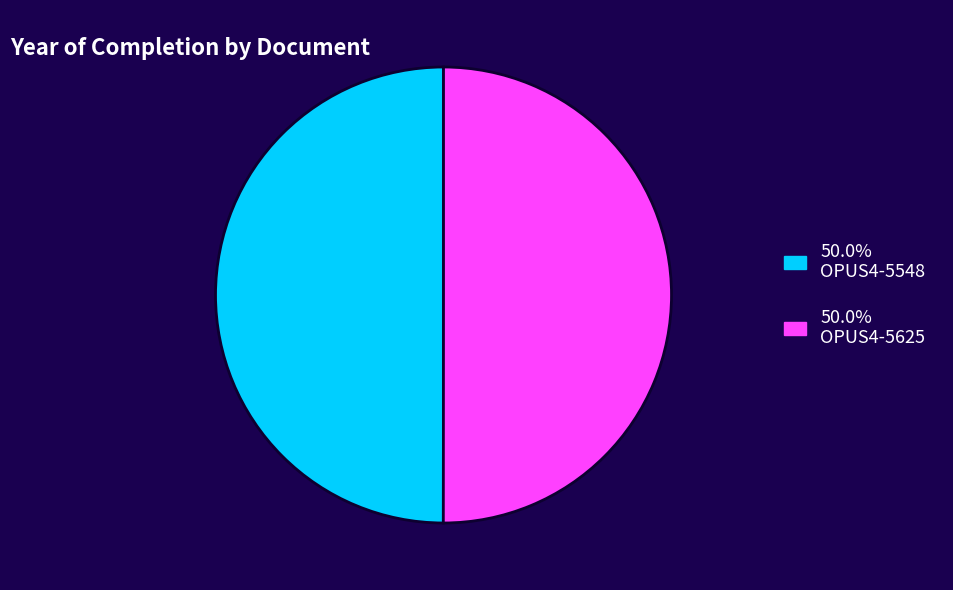

Combined, do 50.0% OPUS4-5625 and 50.0% OPUS4-5548 account for over 50%?

Yes